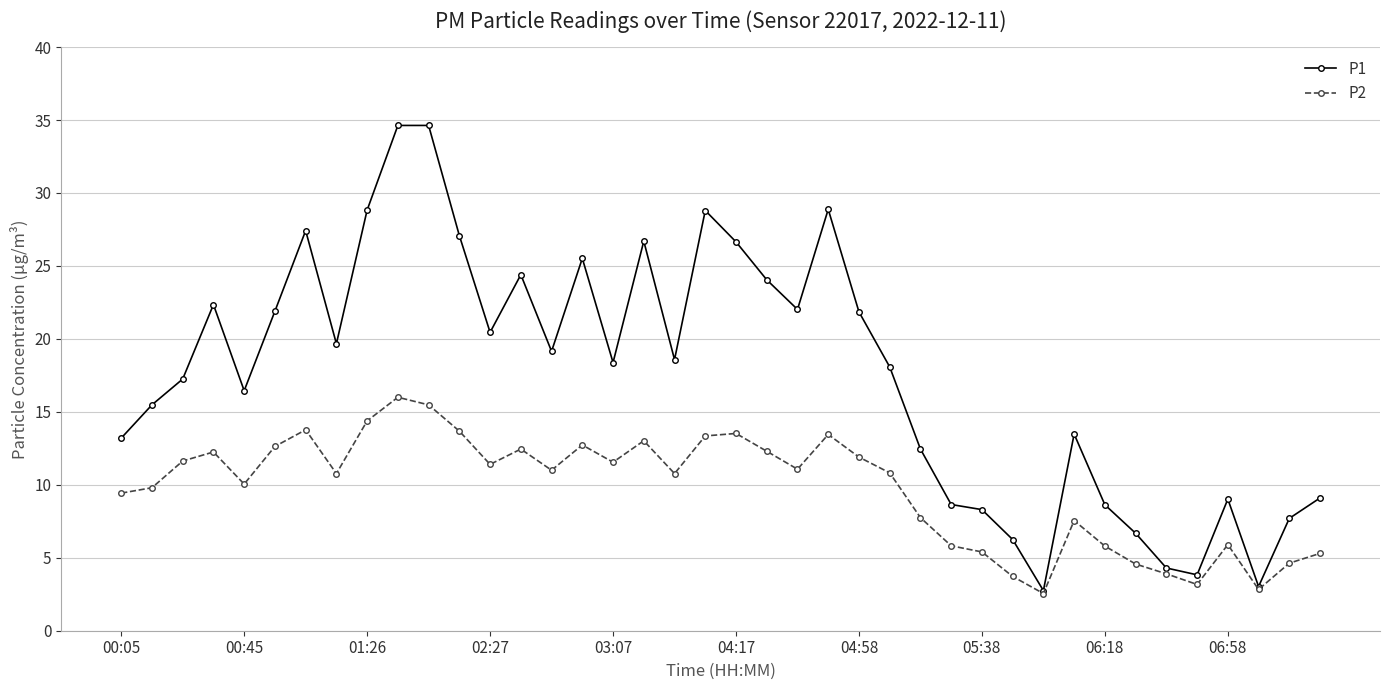

What is the value of the P1 point at the 37th from the left?

9.0